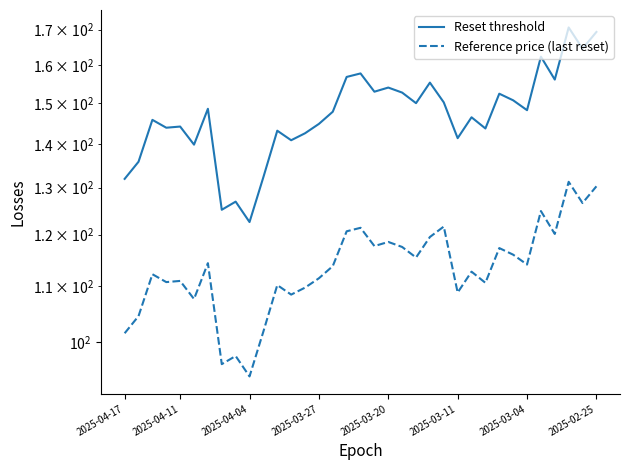

What is the greatest value displayed?

170.7